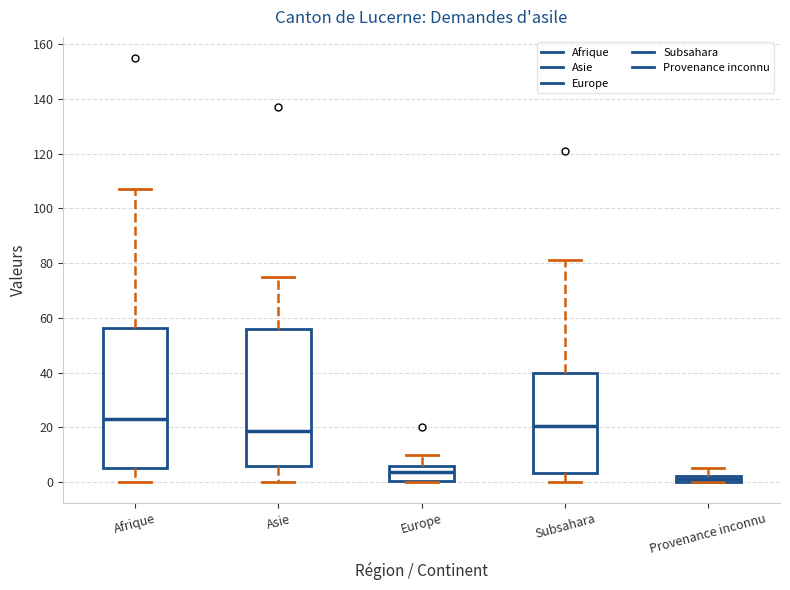

Where is the upper edge of the box for Provenance inconnu on the y-axis? The values are not printed on the chart, so give them approximately, as read against the axis.

2